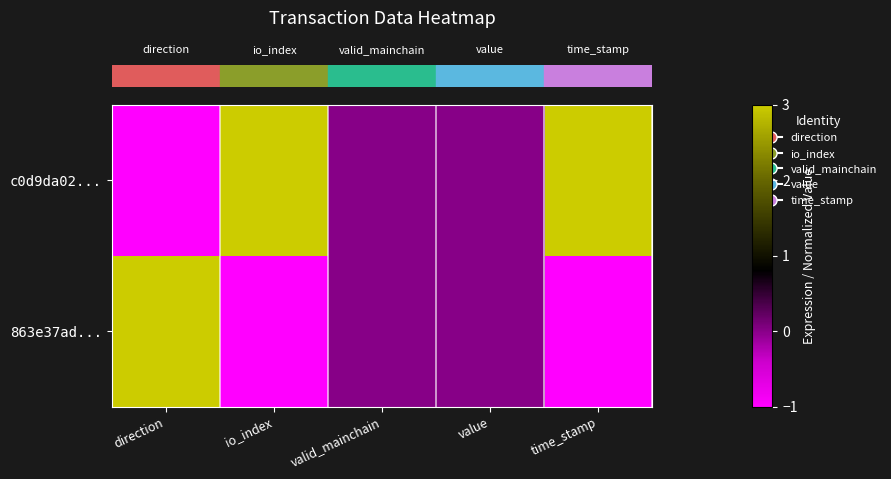

How many distinct data groups are displayed?

2